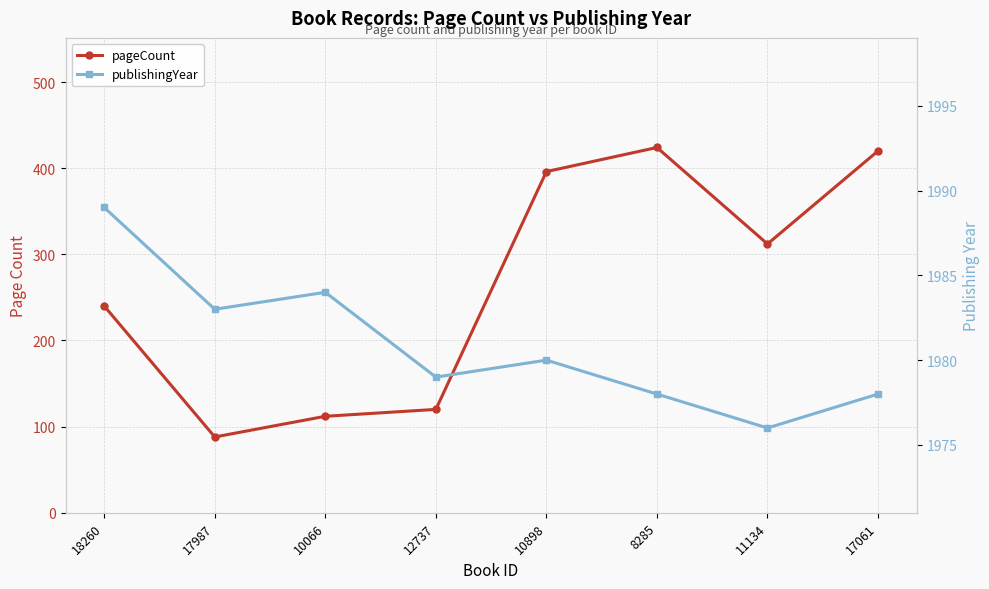

True or false: publishingYear has a value of 1979 at 12737.

True